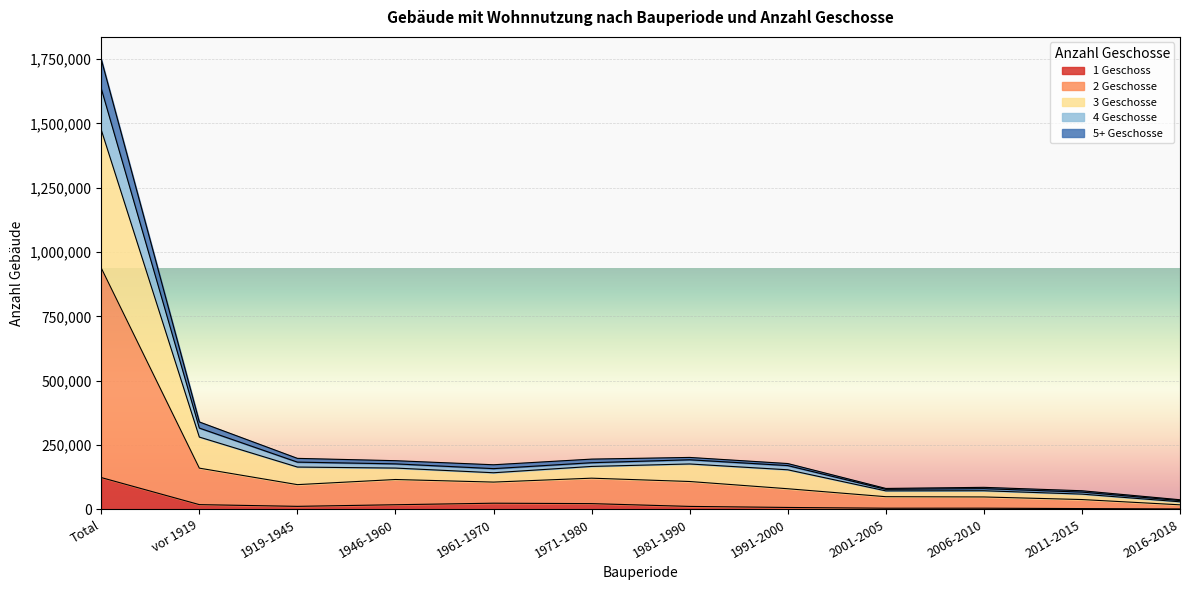

The 1 Geschoss series shows 6306 at 1961-1970. True or false?

False